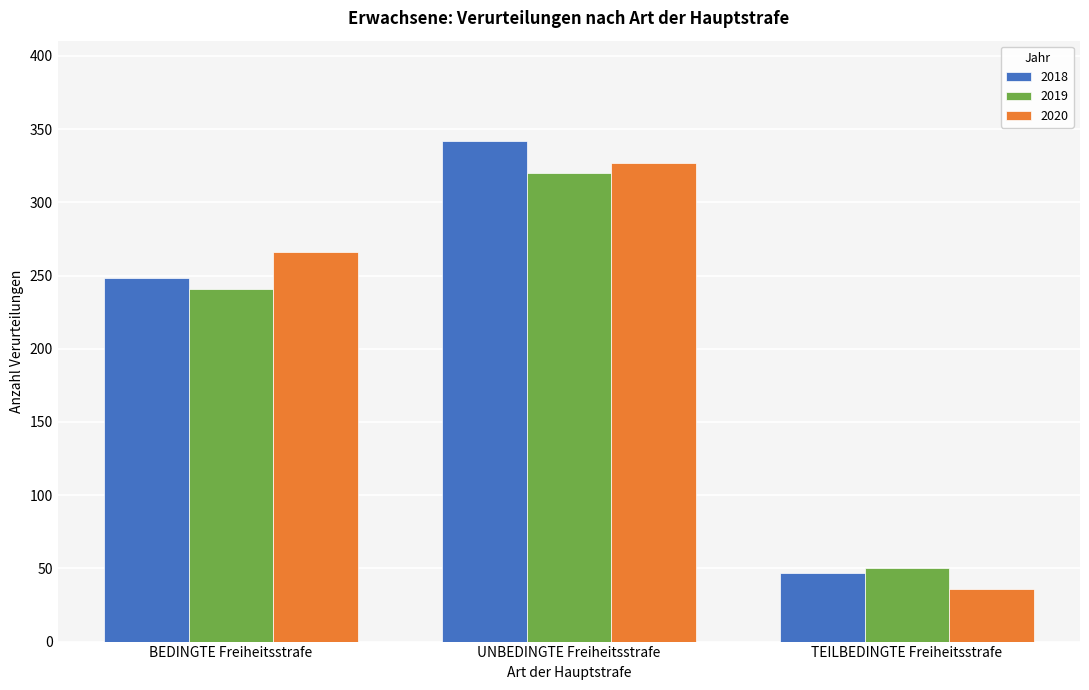

How many series are shown in this chart?

3